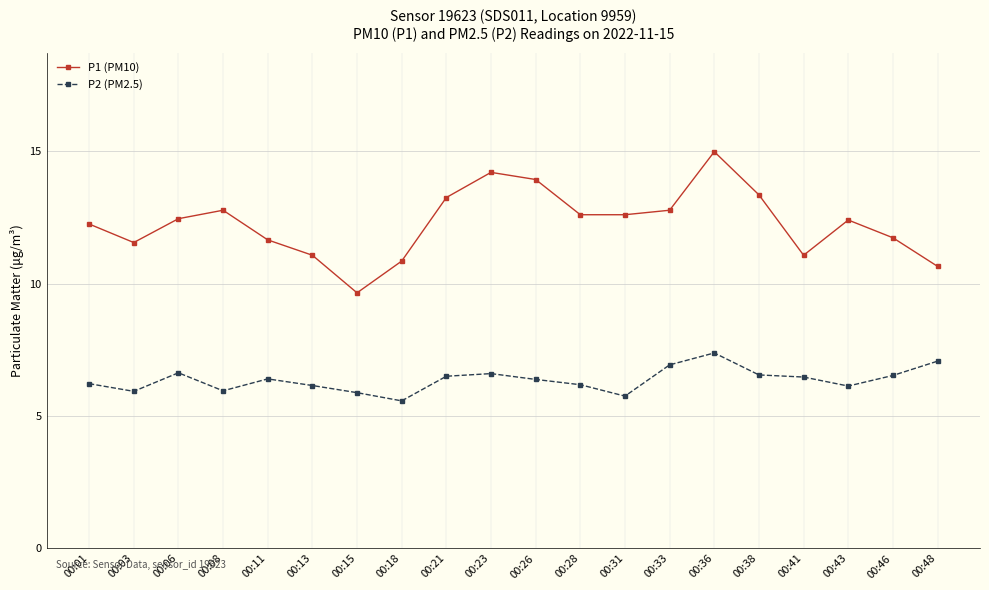

True or false: P1 (PM10) and P2 (PM2.5) cross at least once.

False